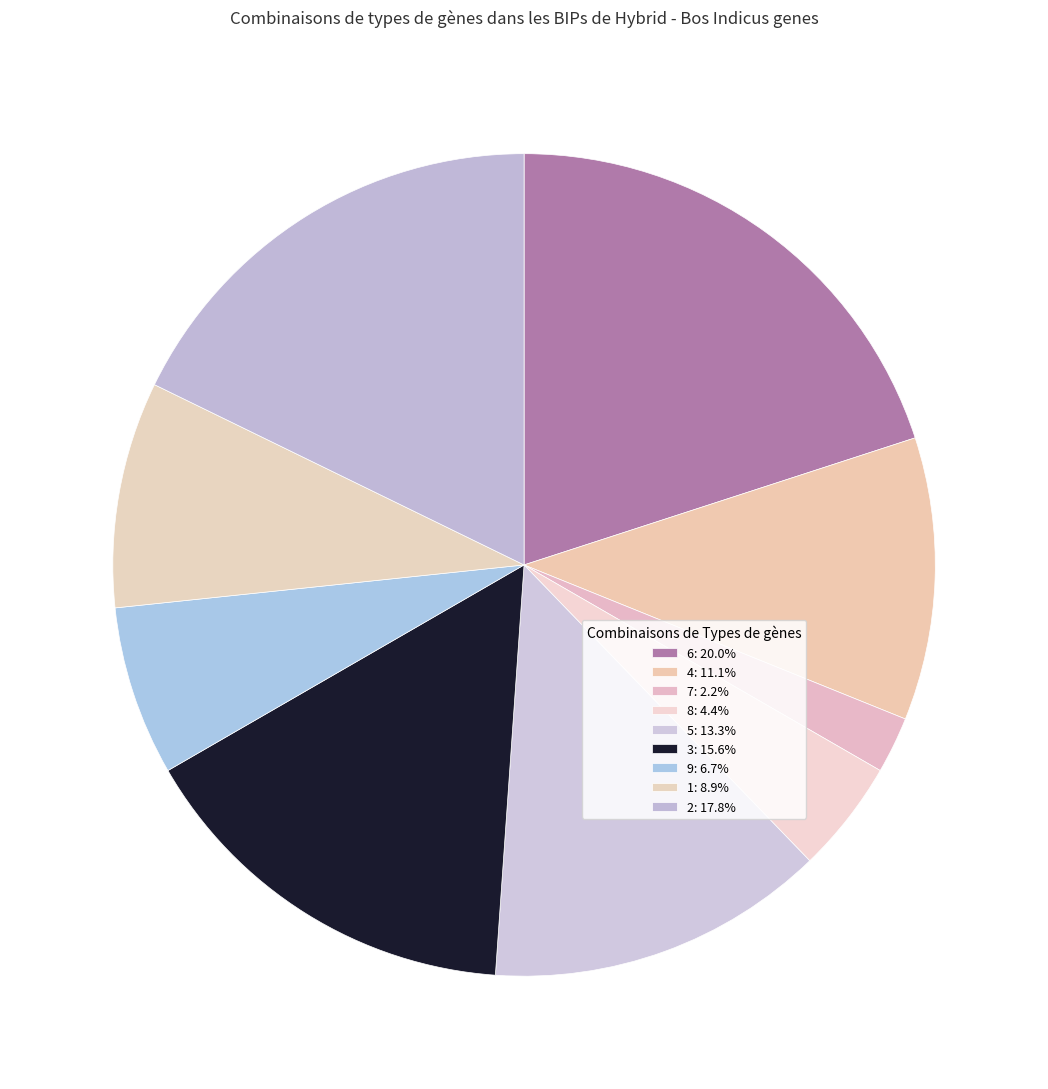

How many slices are in this pie chart?

9